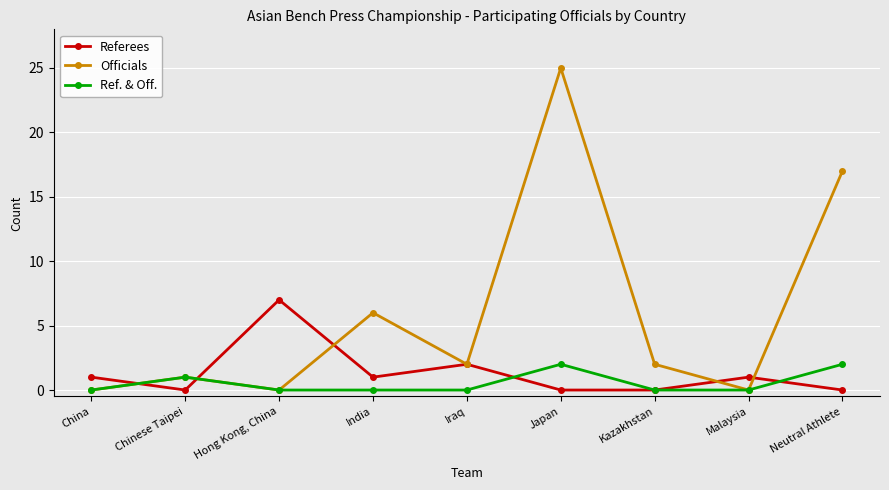

At how many categories does at least one series exceed 0?

9